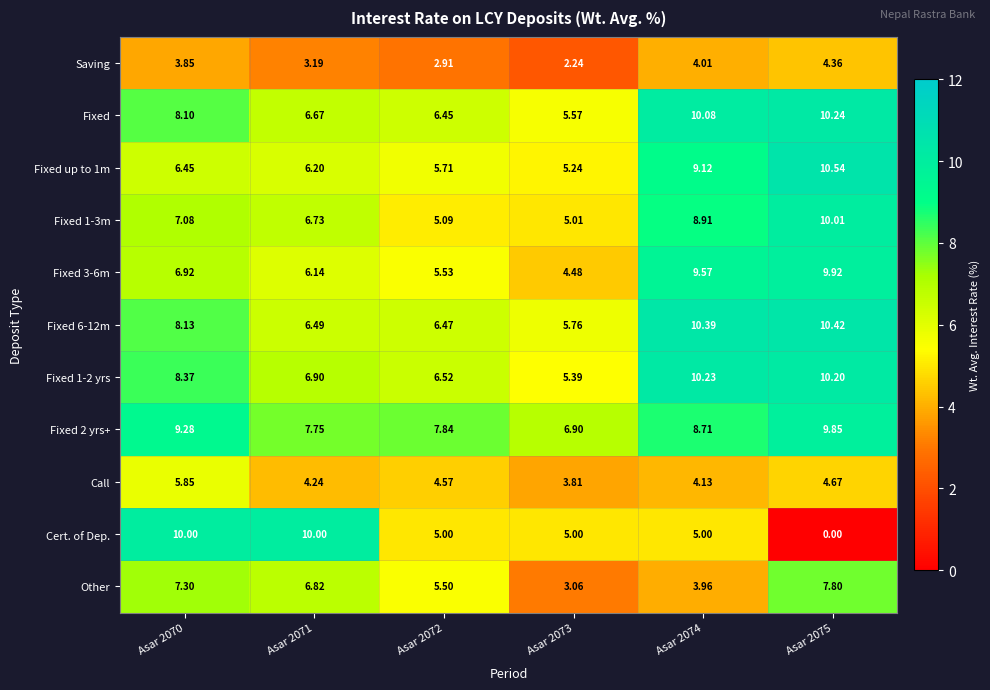

What is the total value across all series at Asar 2070?

81.3